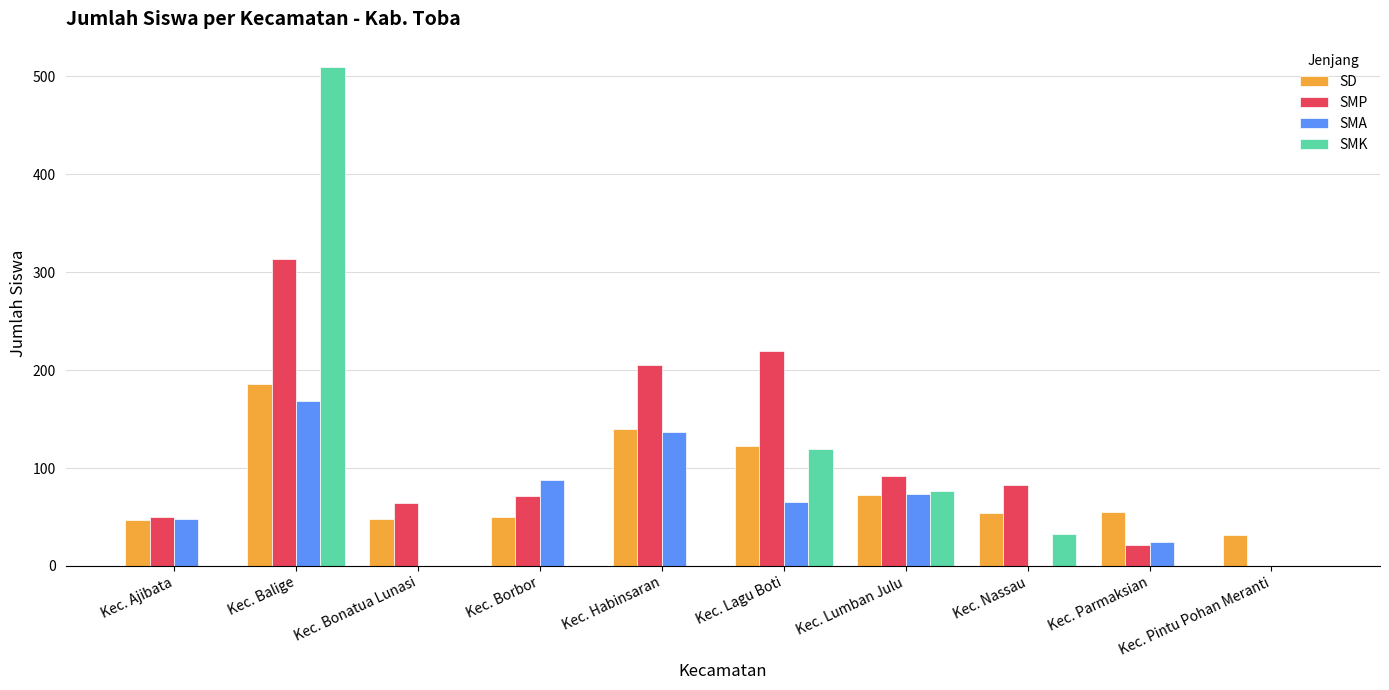

At which category does the chart reach its peak across all series?

Kec. Balige